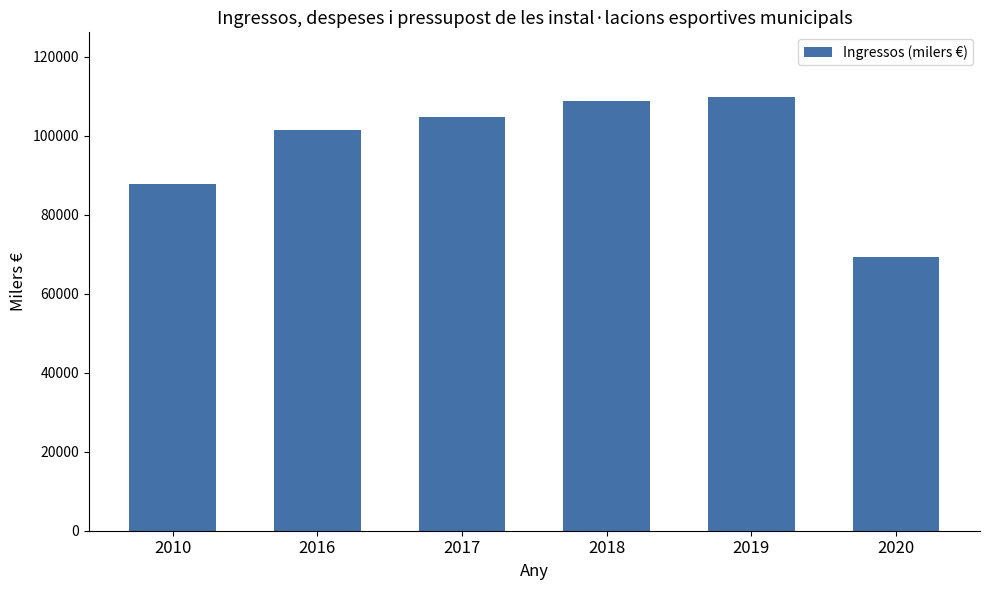

What is the smallest value displayed?

69192.0